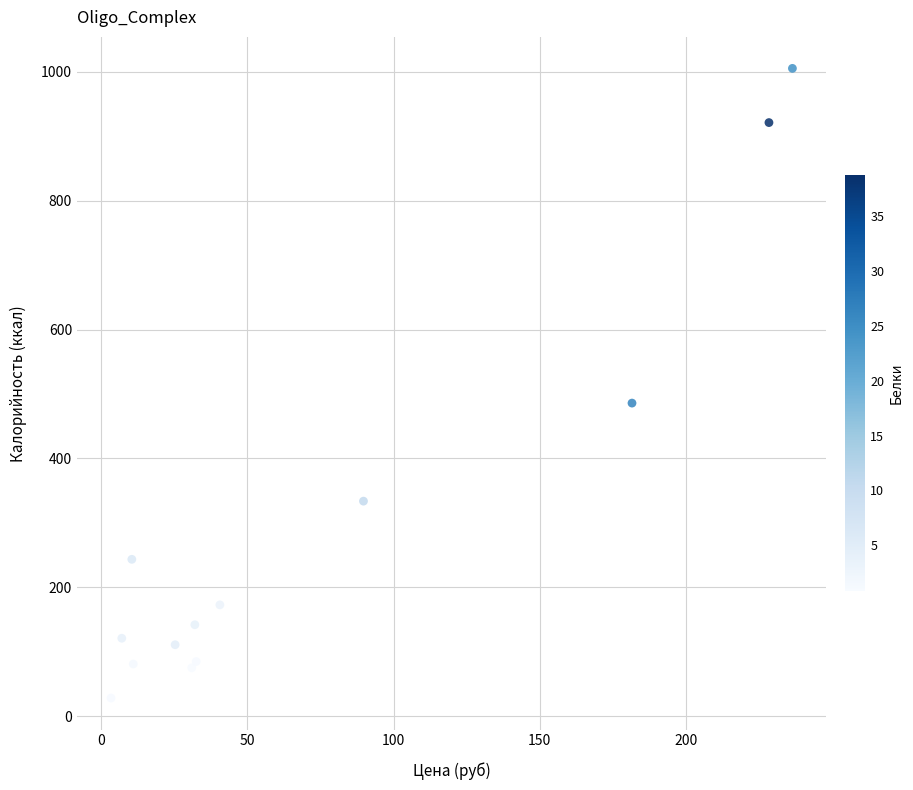

What Y value in the scatter plot is closest to 516?

486.0